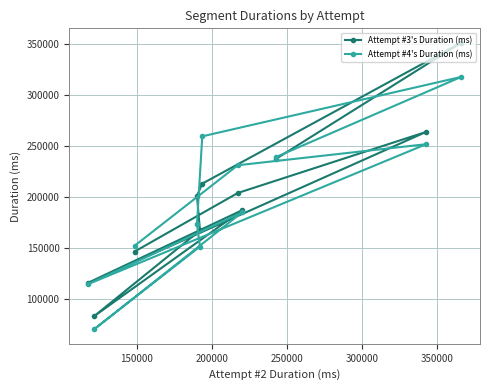

After their last crossing, which series has the higher values: Attempt #3's Duration (ms) or Attempt #4's Duration (ms)?

Attempt #4's Duration (ms)